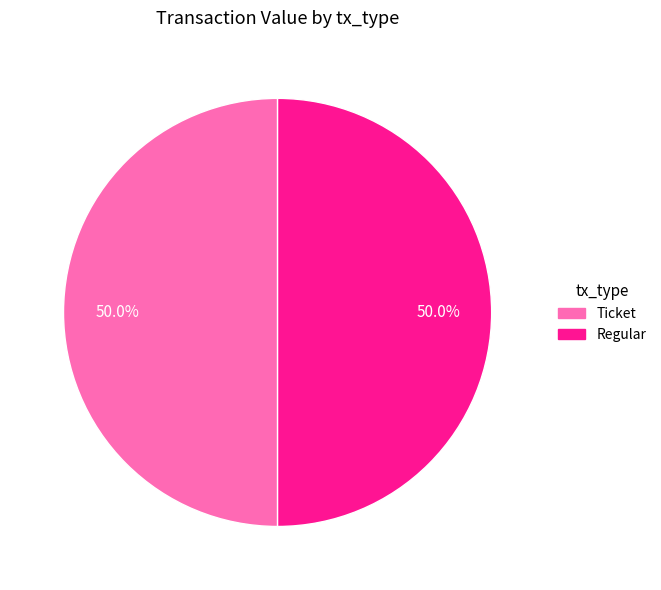

What is the ratio of the value at Ticket to the value at Regular?

1.0